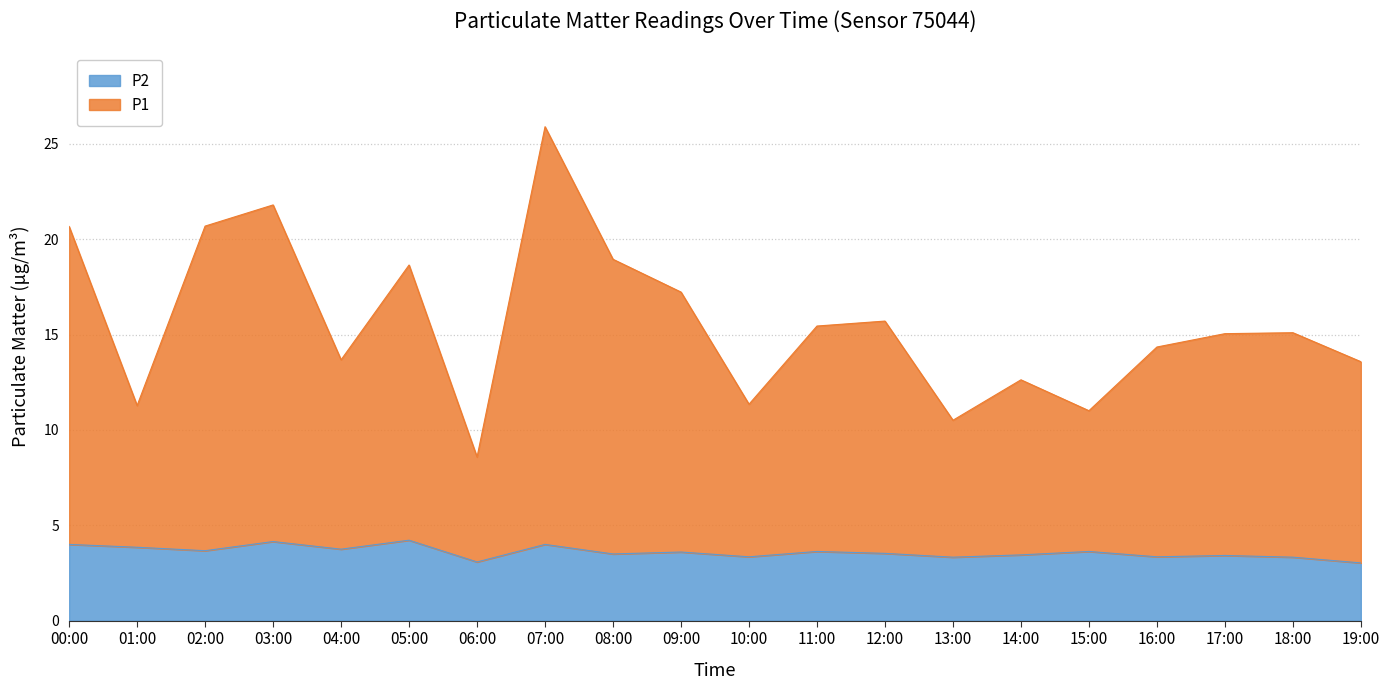

Is it true that P2 equals 2.6 at 04:00?

False